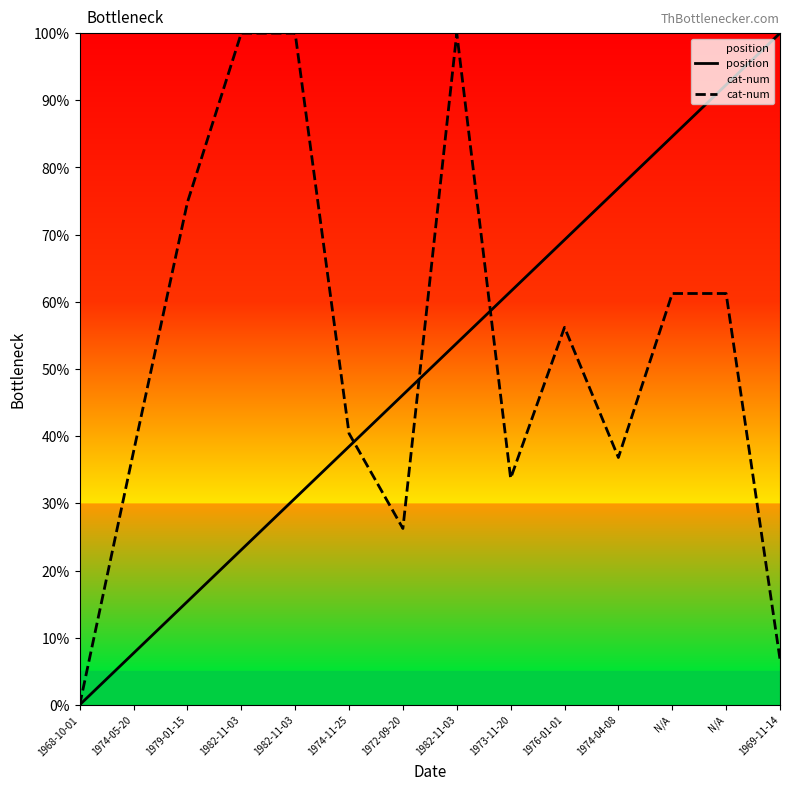

What are all the series names shown in the legend?

position, cat-num